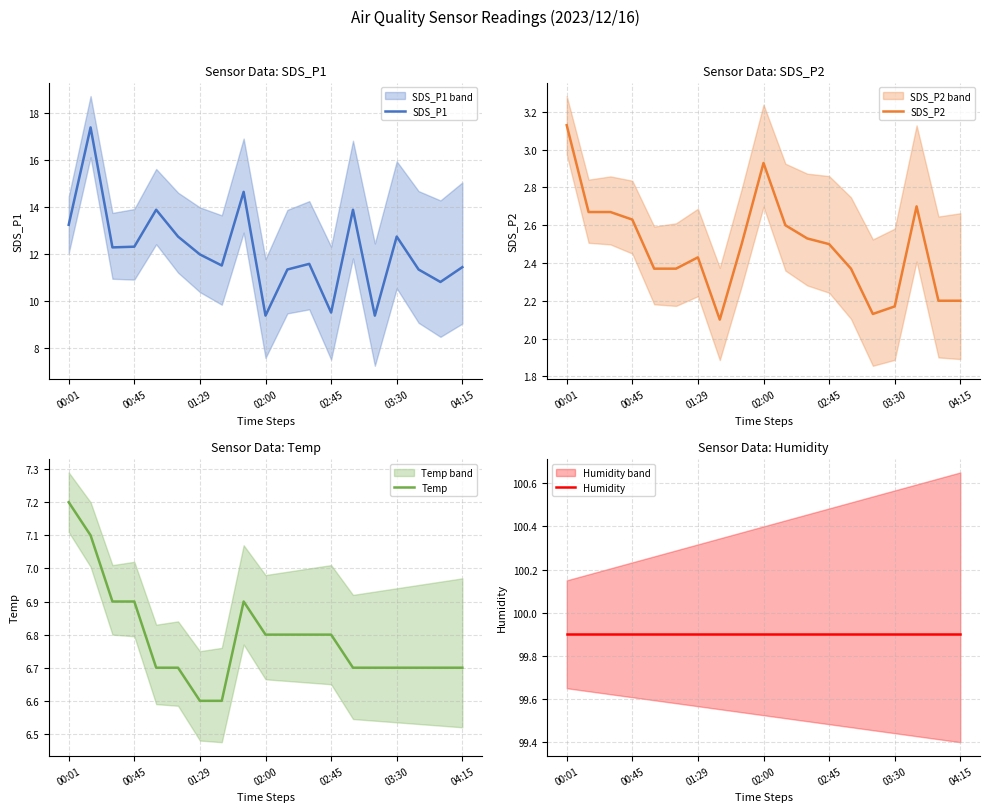

Which category has the highest value in the Temp series?

00:01